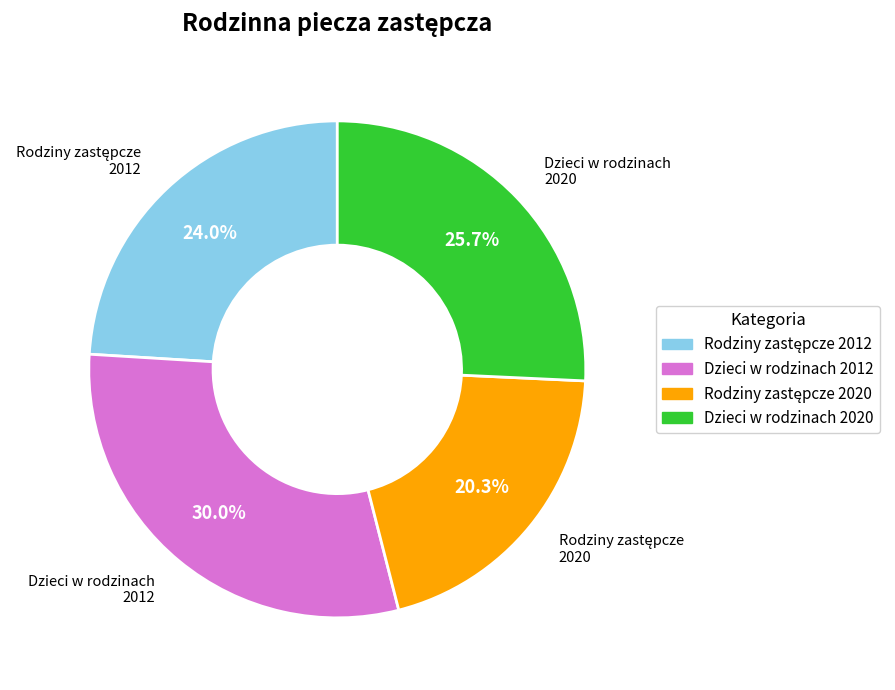

What percentage is NOT represented by Dzieci w rodzinach 2020?

74.3%